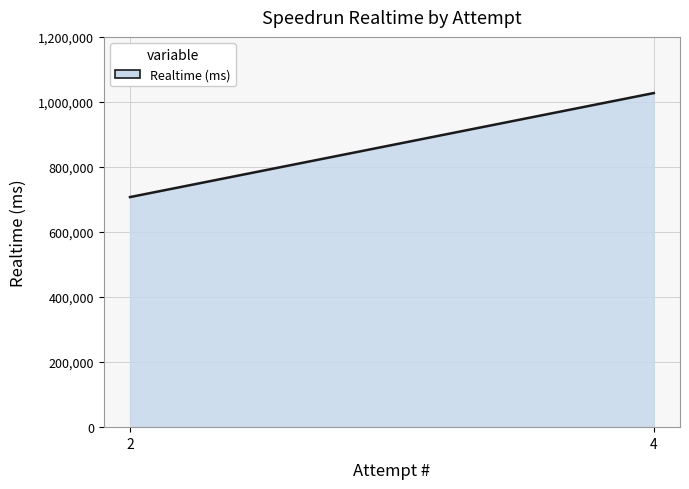

Rank the categories by value from highest to lowest.

4, 2